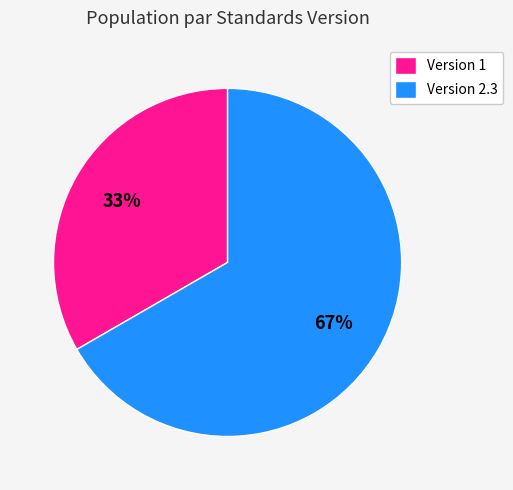

Is there any slice that represents more than half of the pie?

Yes